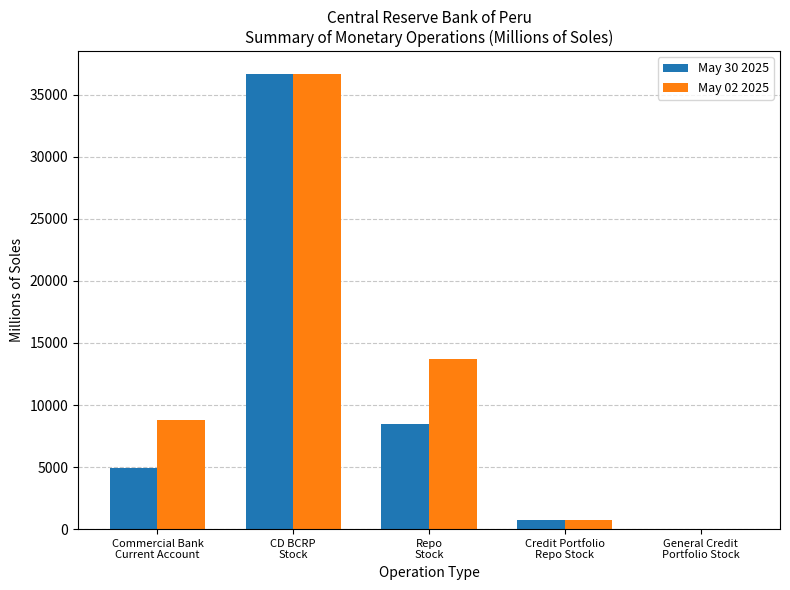

What are all the series names shown in the legend?

May 30 2025, May 02 2025